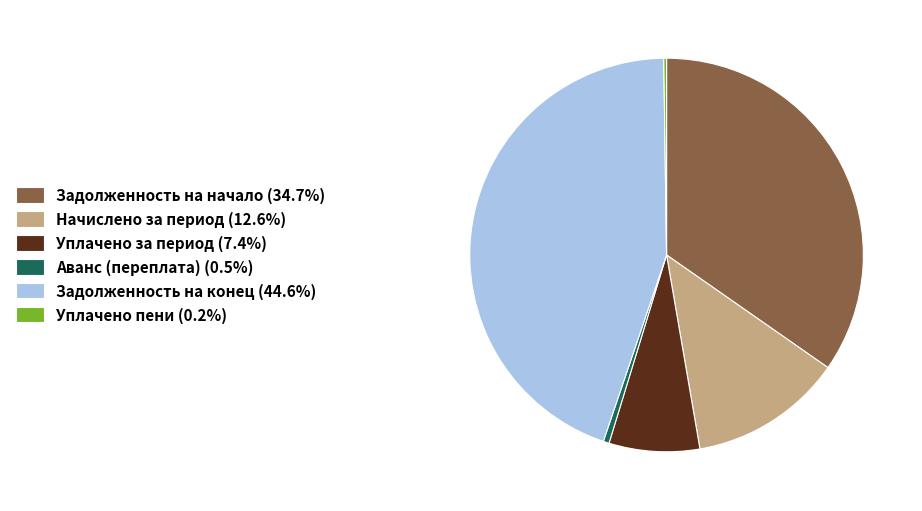

Does Задолженность на конец (44.6%) account for over 50% of the chart?

No